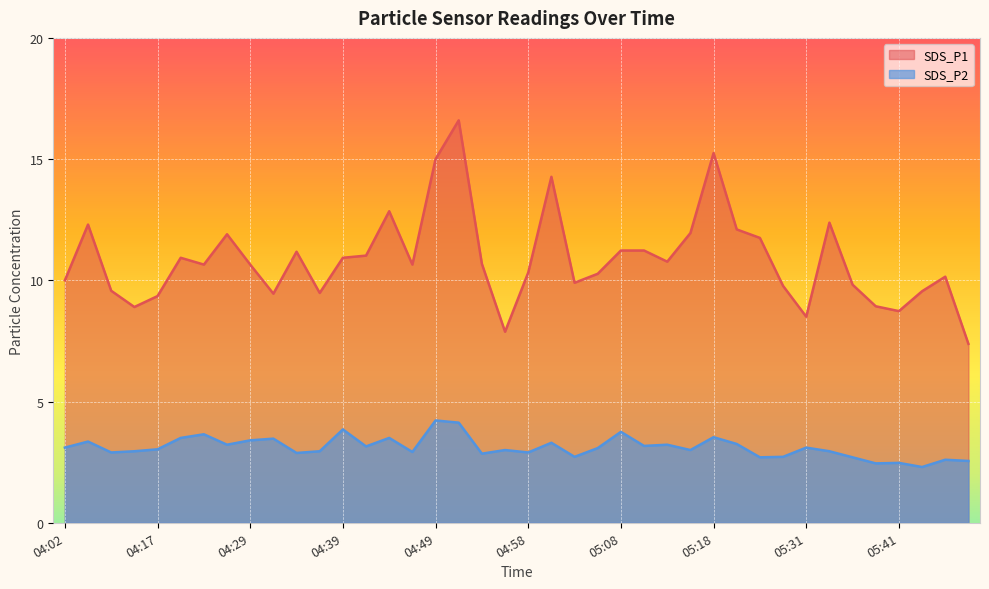

Read the SDS_P2 value at 05:24.

3.2